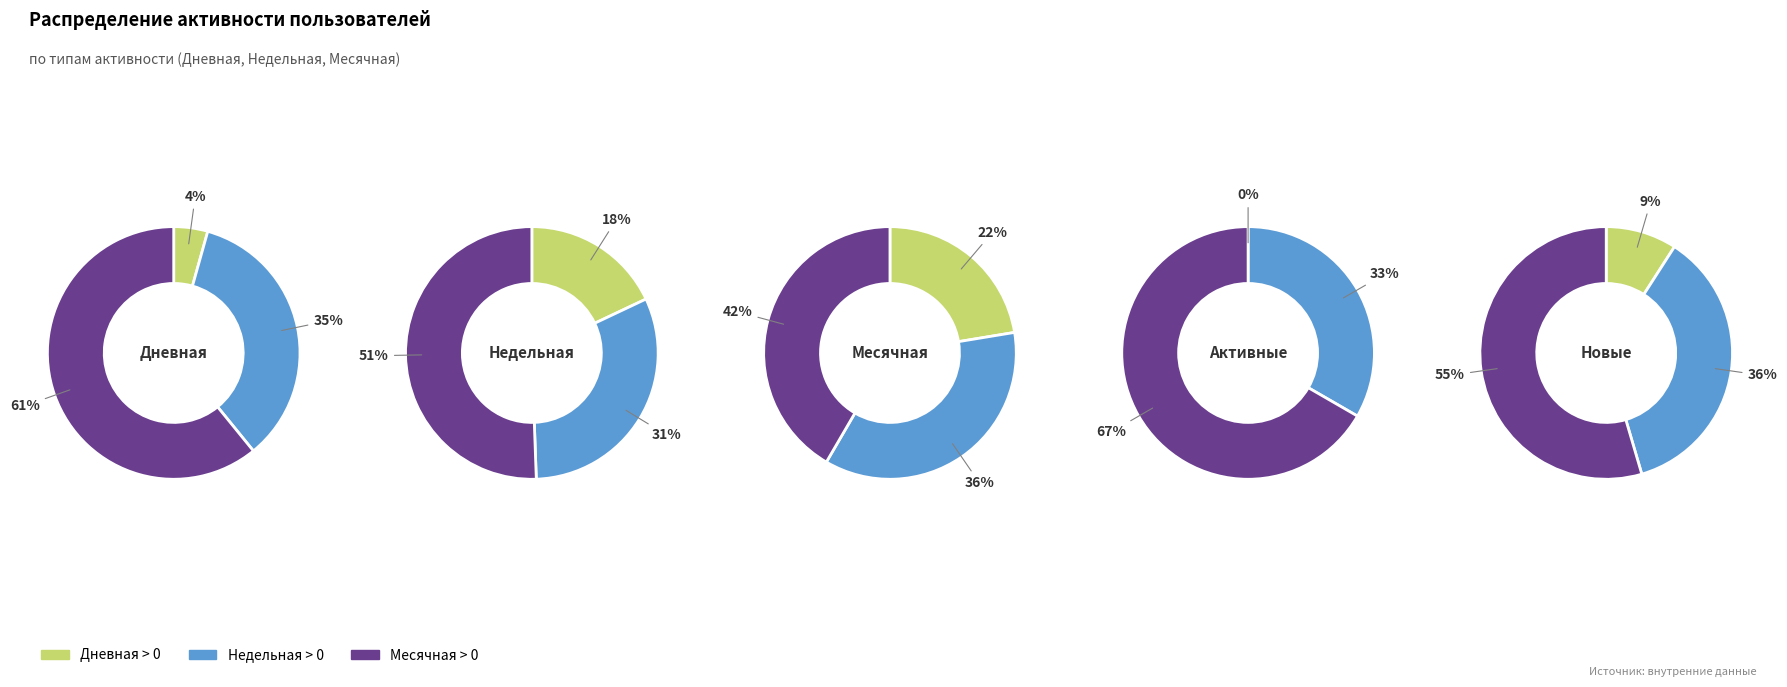

Between Дневная=0 and Дневная=2, which series saw the biggest shift?

Месячная=1